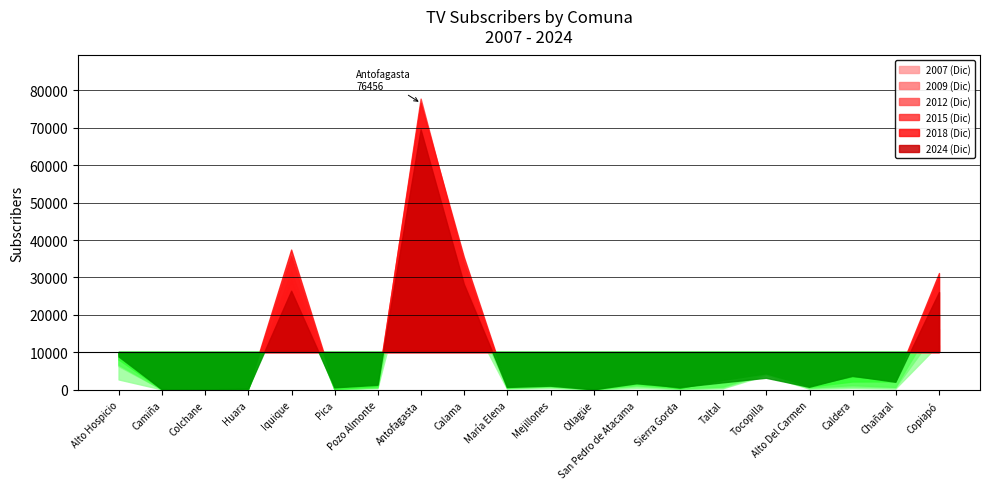

Does the chart display data point markers on the line(s)?

No